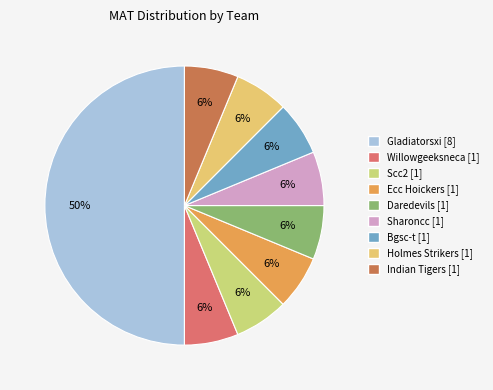

How many slices are in this pie chart?

9